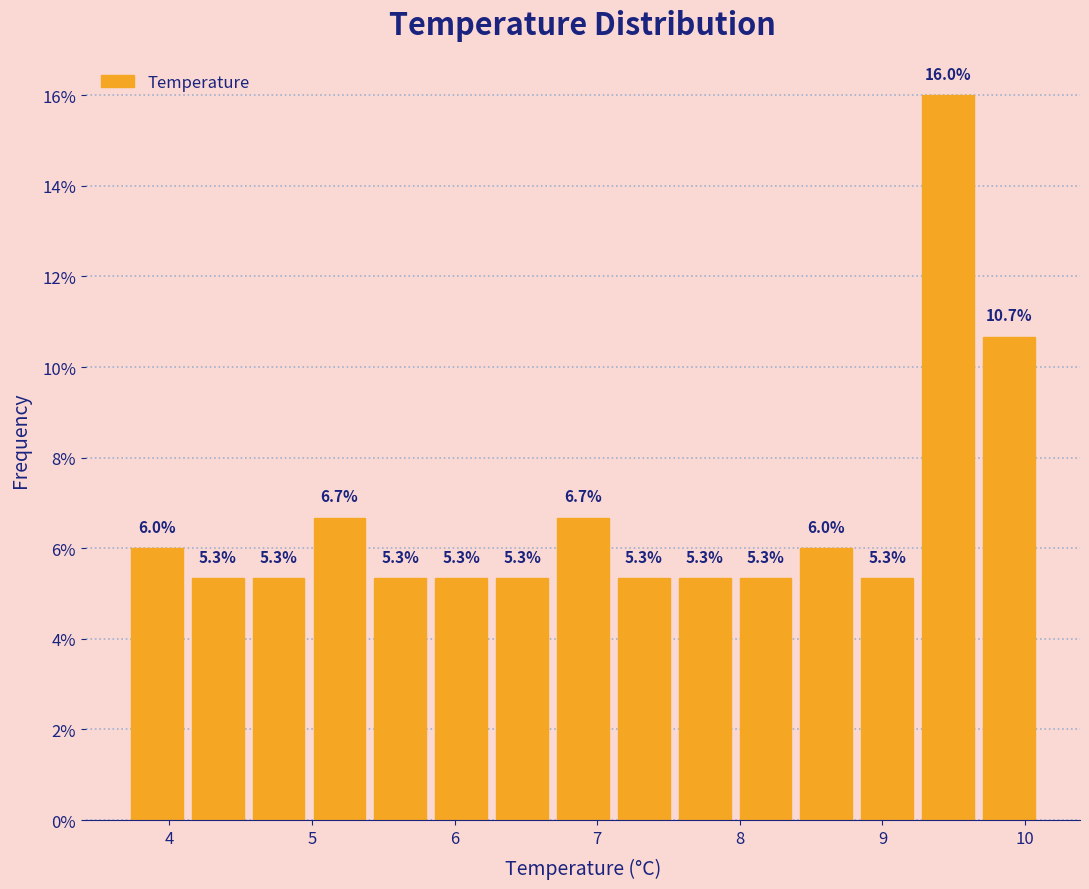

Over which range of the x-axis is the bar tallest?

9.2 to 9.7